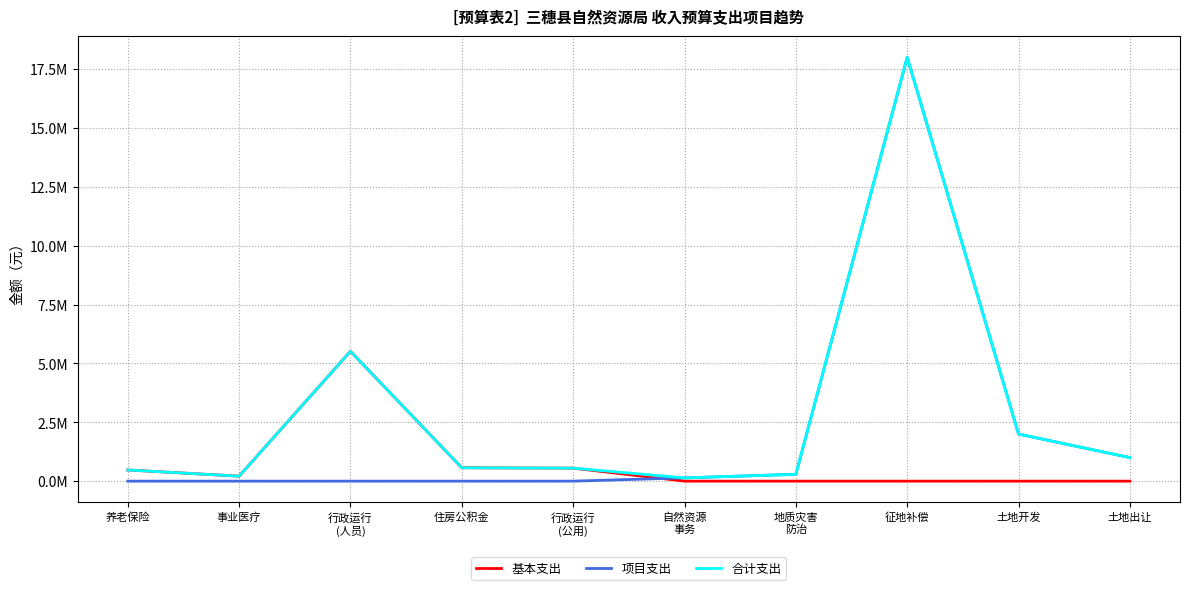

Which category has the highest value in the 合计支出 series?

征地补偿